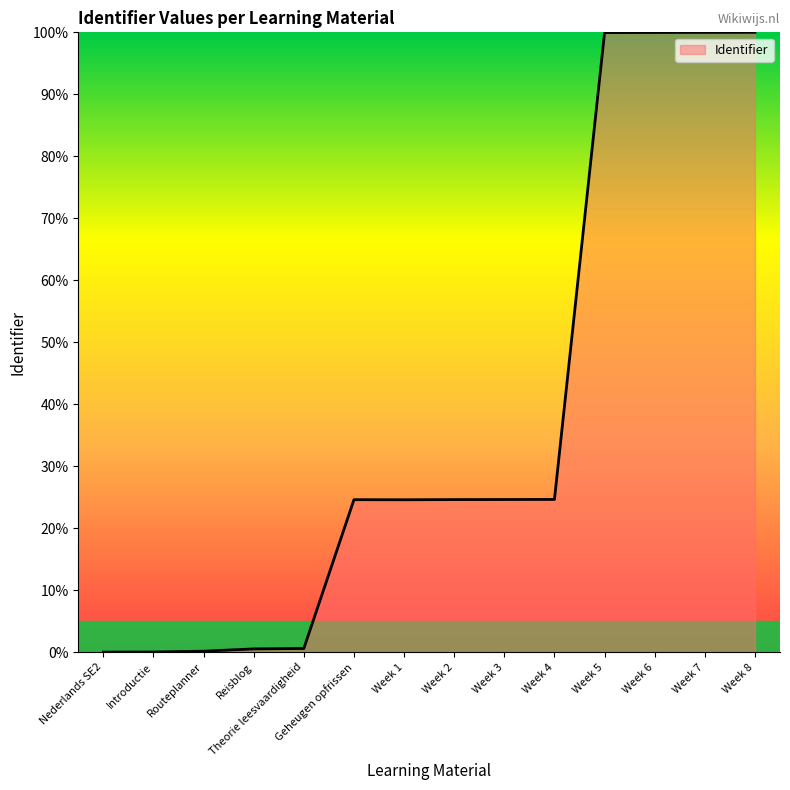

What is the sum of all values?

524.2